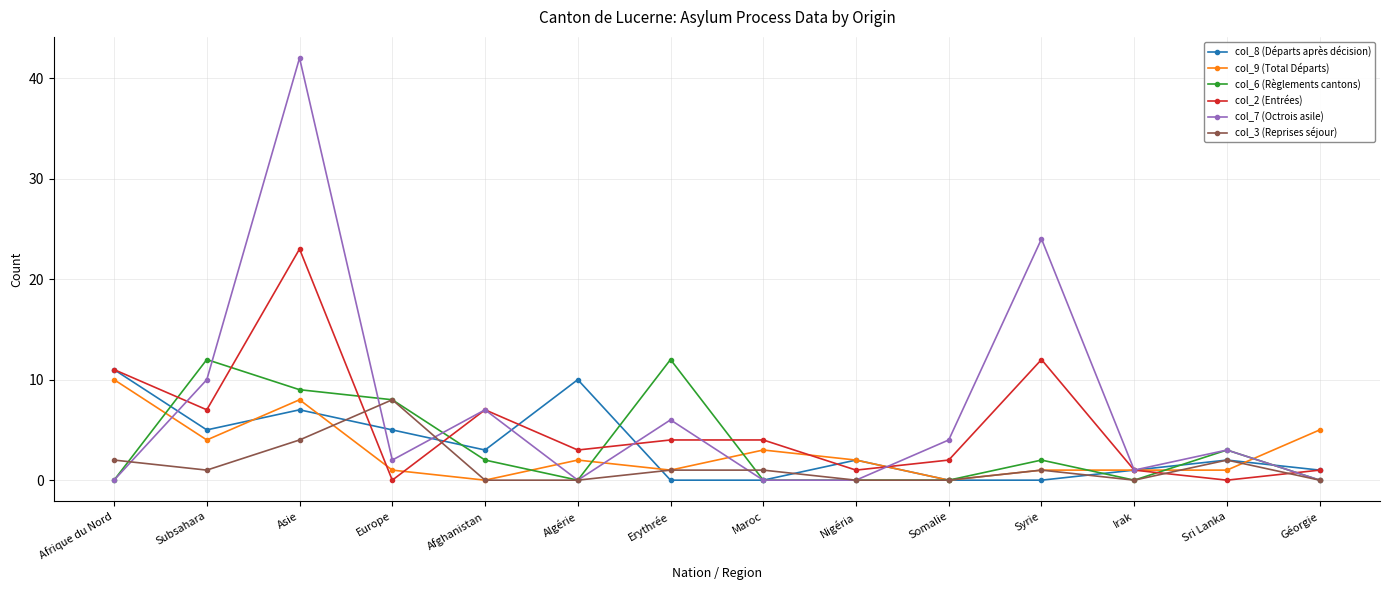

How many series are shown in this chart?

6